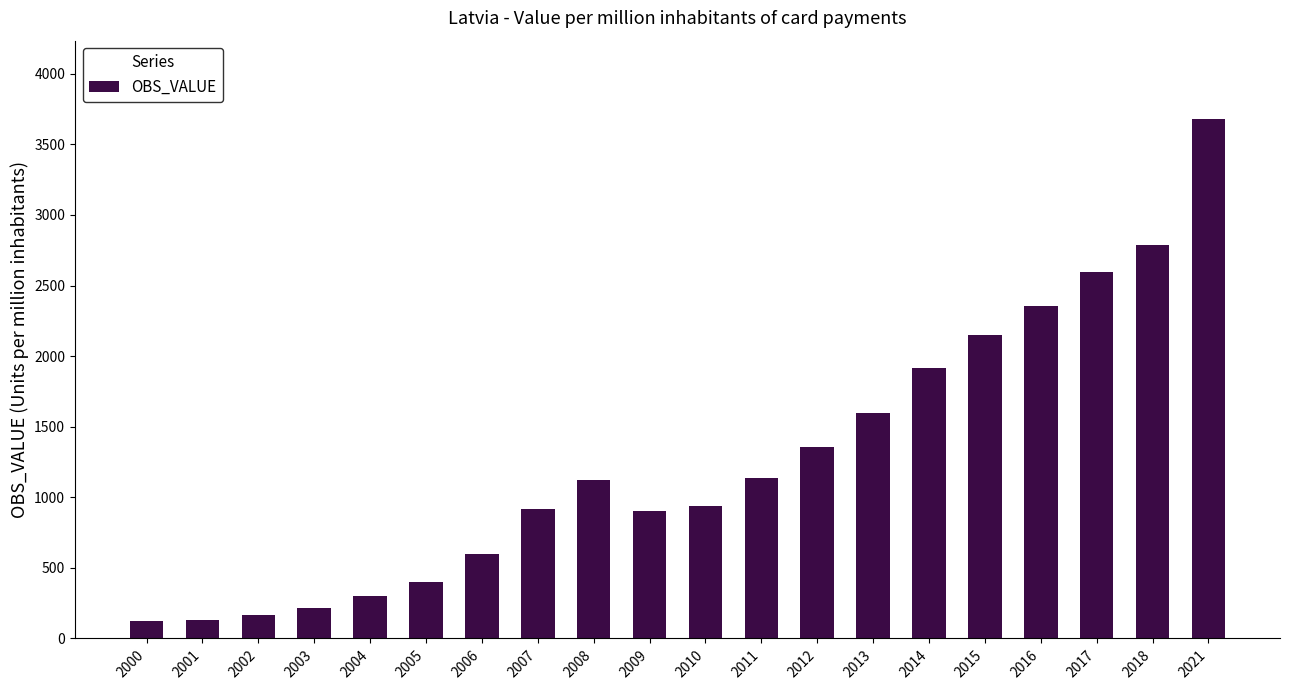

Approximately how many times larger is the value at 2000 compared to 2008?

0.1